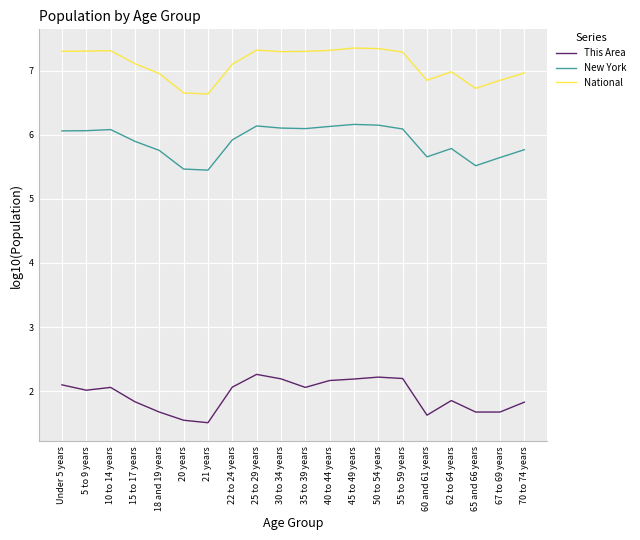

What is the sum of the National values at 30 to 34 years and 25 to 29 years?

14.6